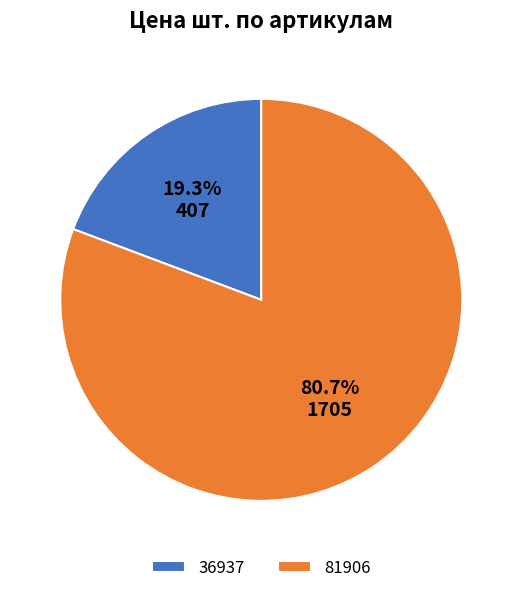

Which category accounts for the majority?

81906